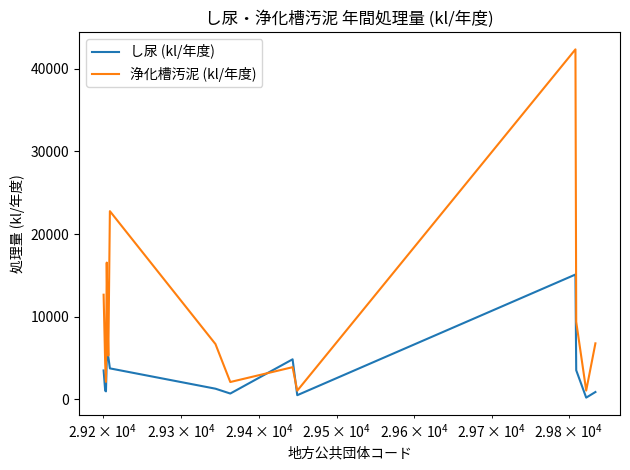

Which series has the widest spread of values?

浄化槽汚泥 (kl/年度)